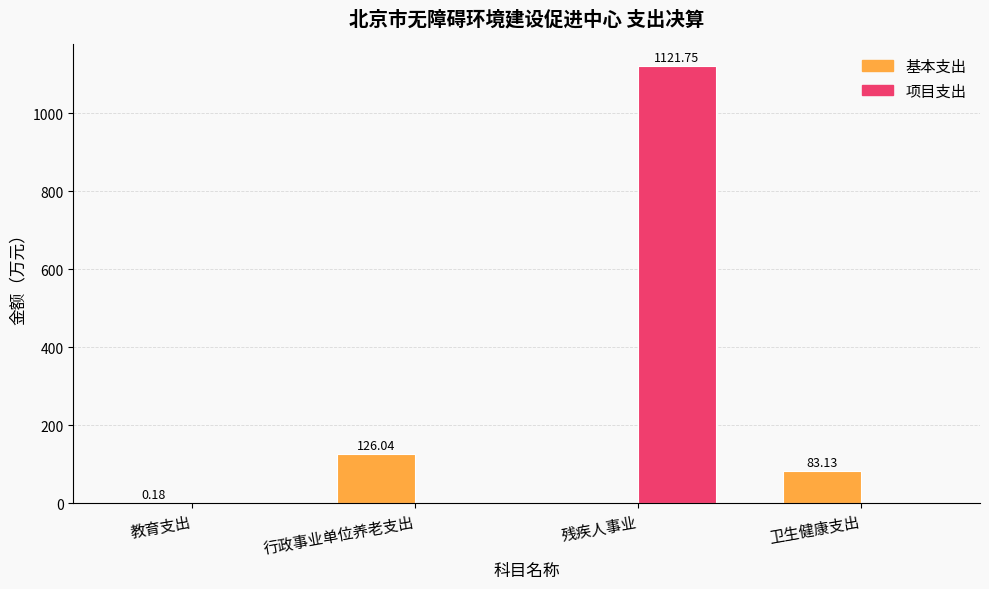

What are all the series names shown in the legend?

基本支出, 项目支出